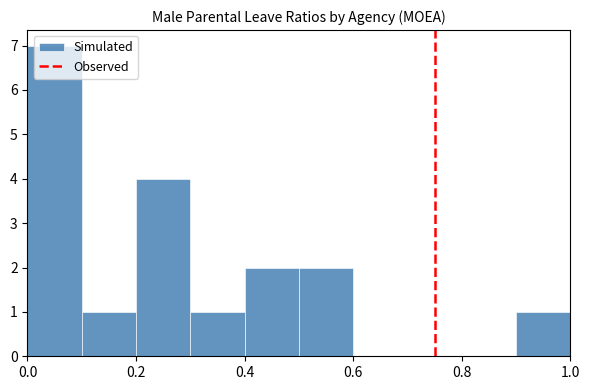

Reading left to right, transcribe this chart: for each bar, give the range it covers on the x-axis and its height. The values are not printed on the chart, so give them approximately, as read against the axis.

0.0 to 0.1: 7
0.1 to 0.2: 1
0.2 to 0.3: 4
0.3 to 0.4: 1
0.4 to 0.5: 2
0.5 to 0.6: 2
0.6 to 0.7: 0
0.7 to 0.8: 0
0.8 to 0.9: 0
0.9 to 1.0: 1